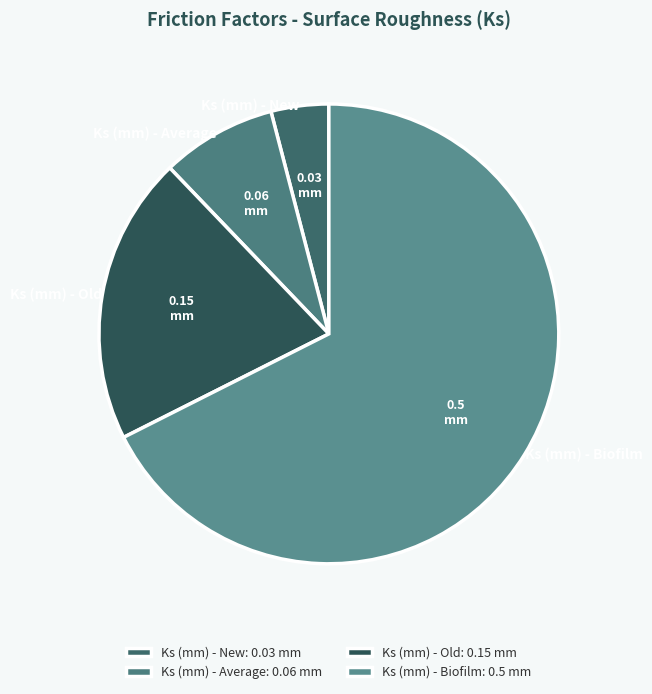

What is the largest slice in the pie chart?

Ks (mm) - Biofilm